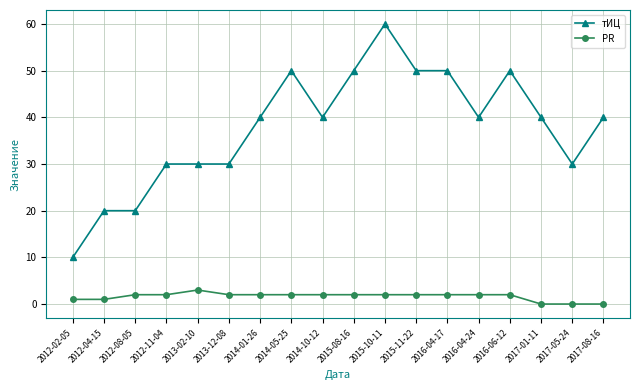

Does the chart have visible grid lines?

Yes